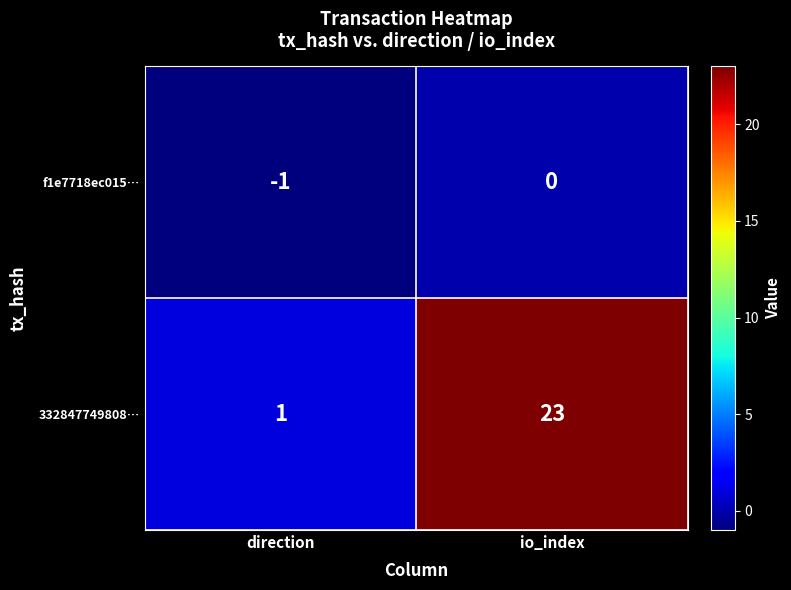

Rank the series at io_index from lowest to highest value.

f1e7718ec015…, 332847749808…